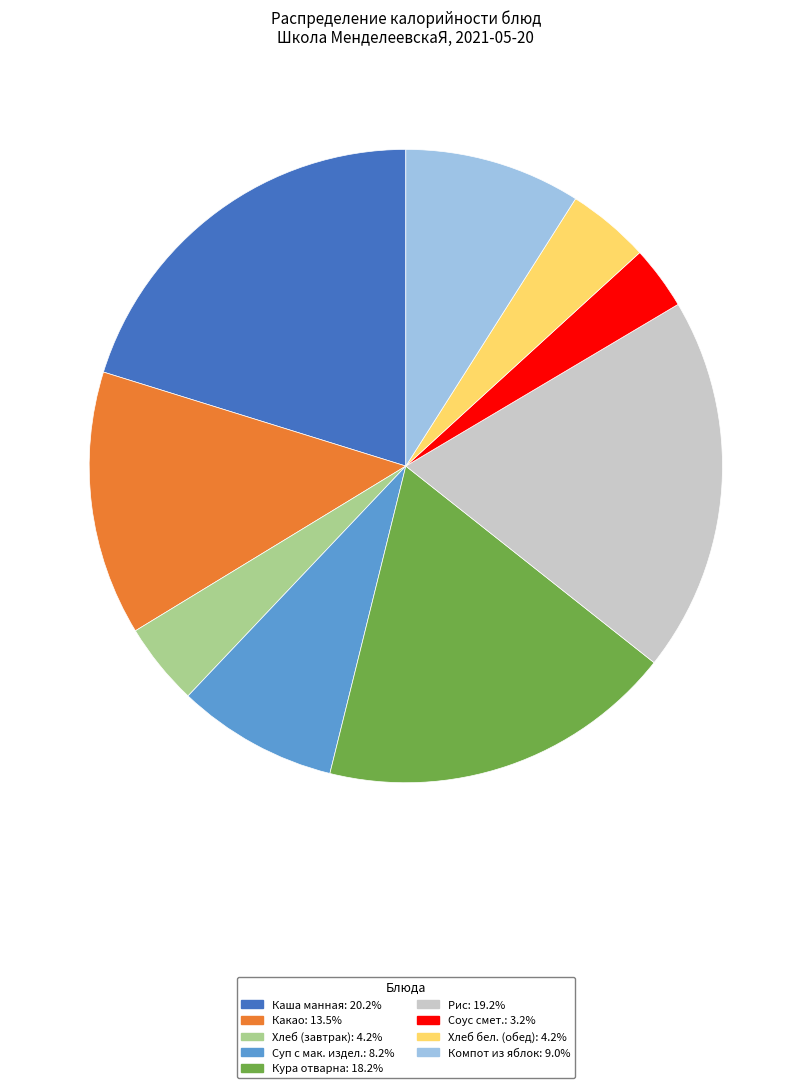

How many slices are in this pie chart?

9